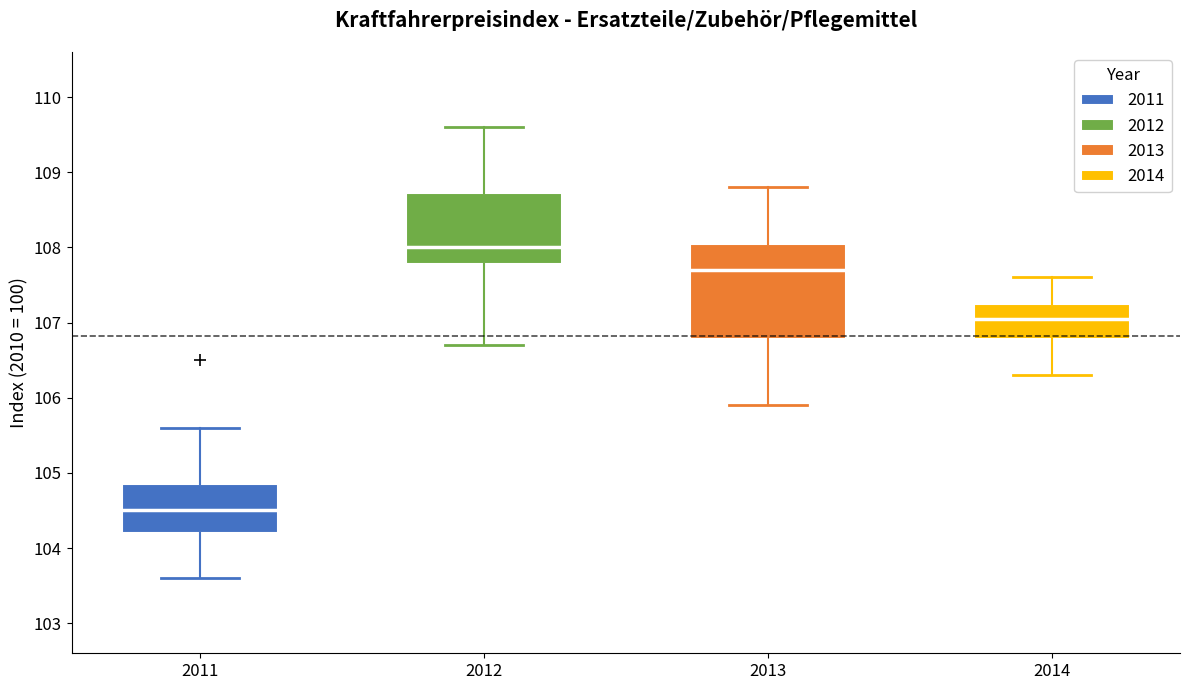

Which box's median line is the highest?

2012